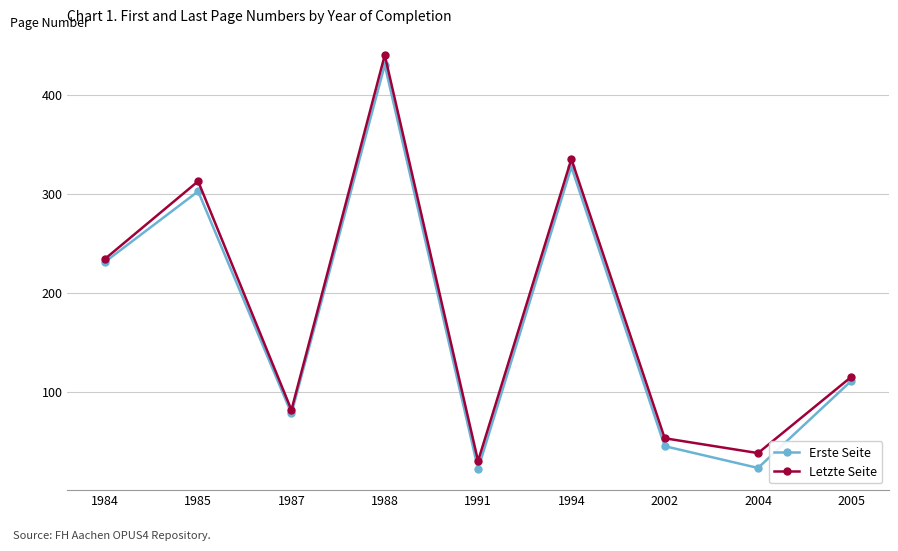

Rank the series by their average value, from highest to lowest.

Letzte Seite, Erste Seite